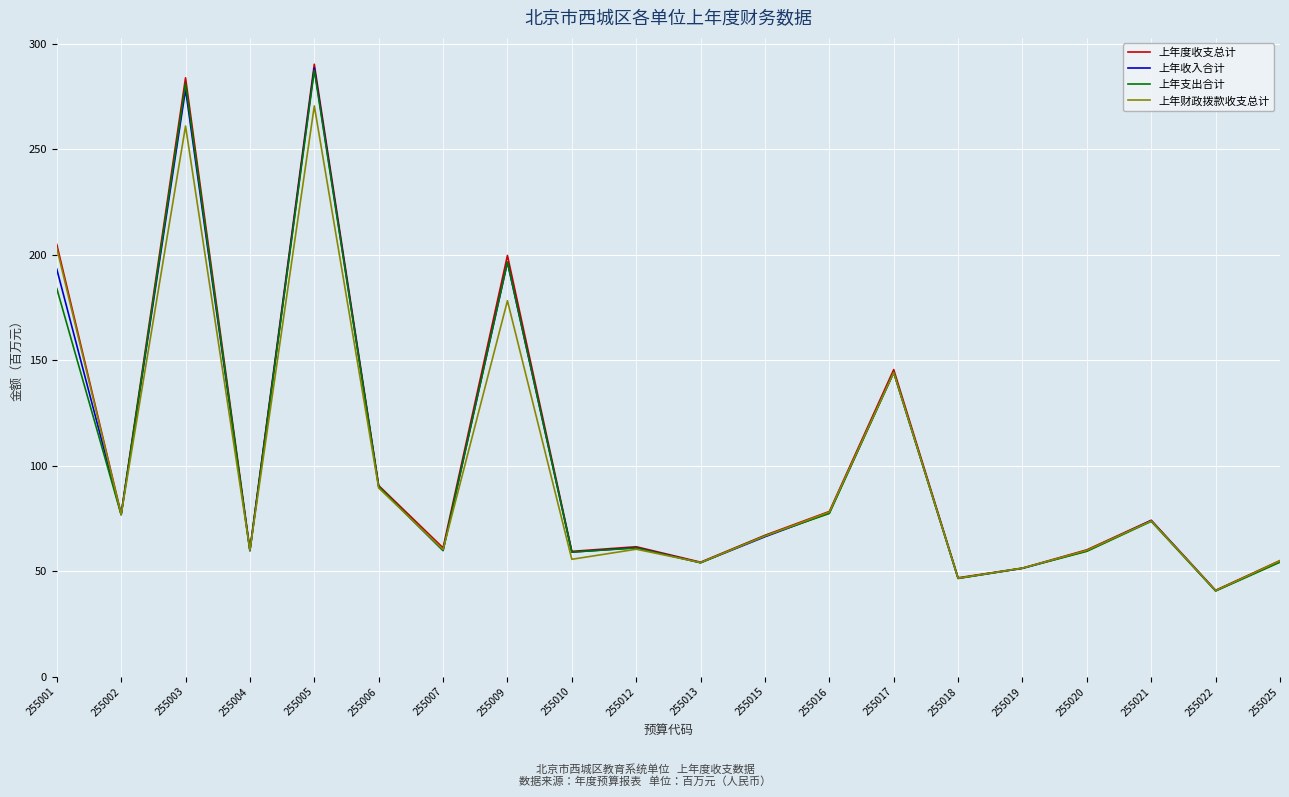

Which series has the widest spread of values?

上年度收支总计